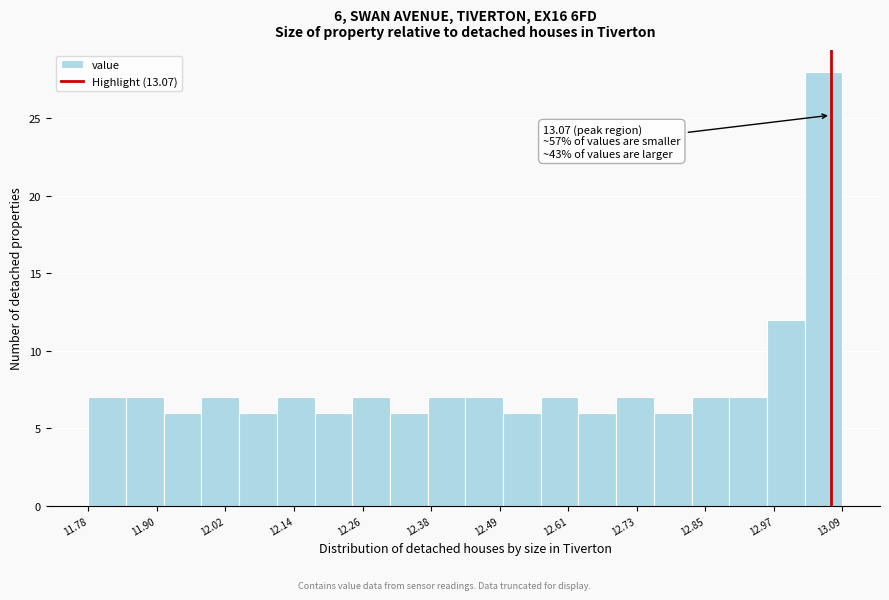

Around what value on the x-axis is the tallest bar? Give the approximate position of its centre, as read against the axis.

13.06